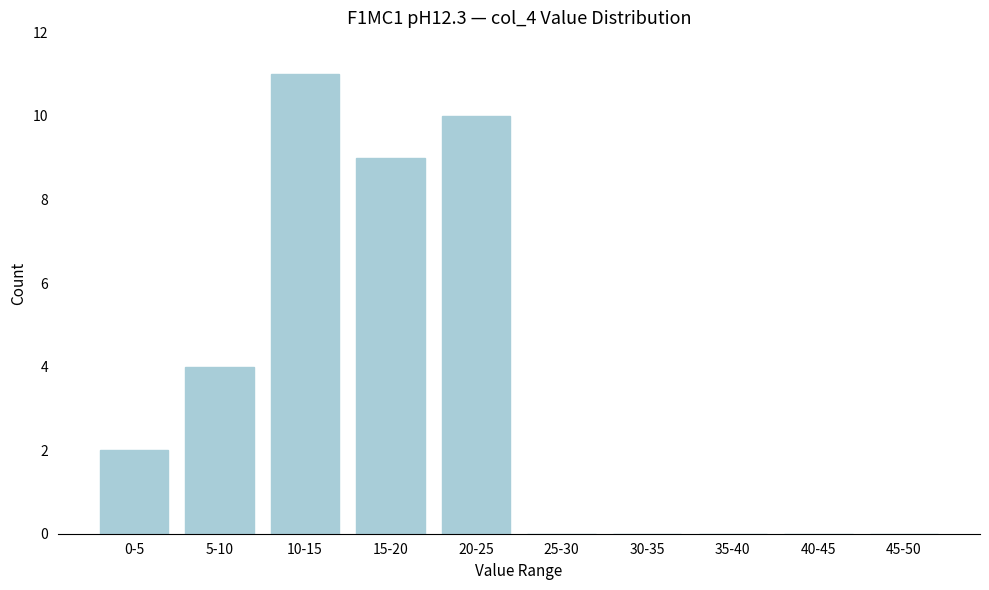

Reading left to right, list all the values displayed in this chart.

0-5=2	5-10=4	10-15=11	15-20=9	20-25=10	25-30=0	30-35=0	35-40=0	40-45=0	45-50=0